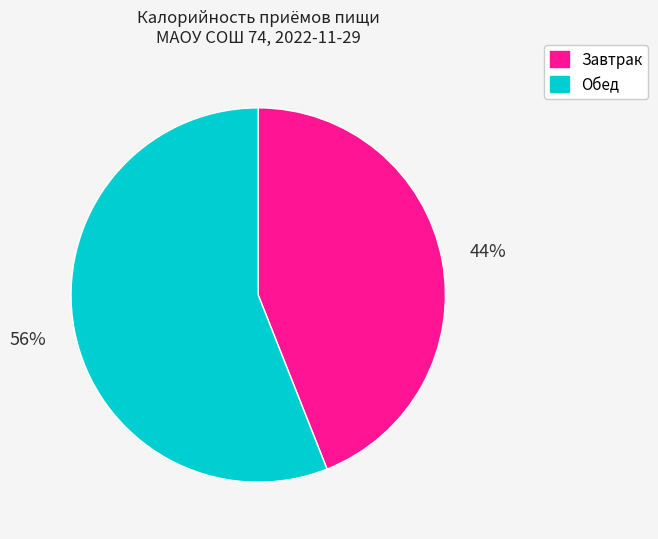

Rank the categories by value from lowest to highest.

Завтрак, Обед